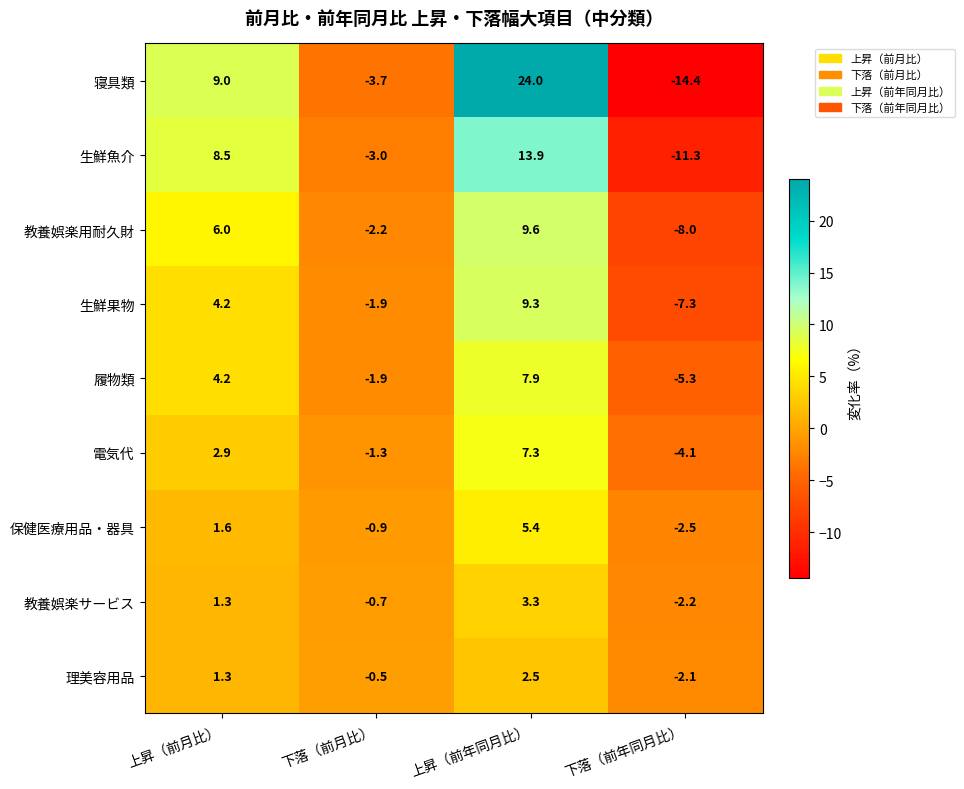

What is the difference between the highest and lowest values at 上昇（前年同月比）?

21.5